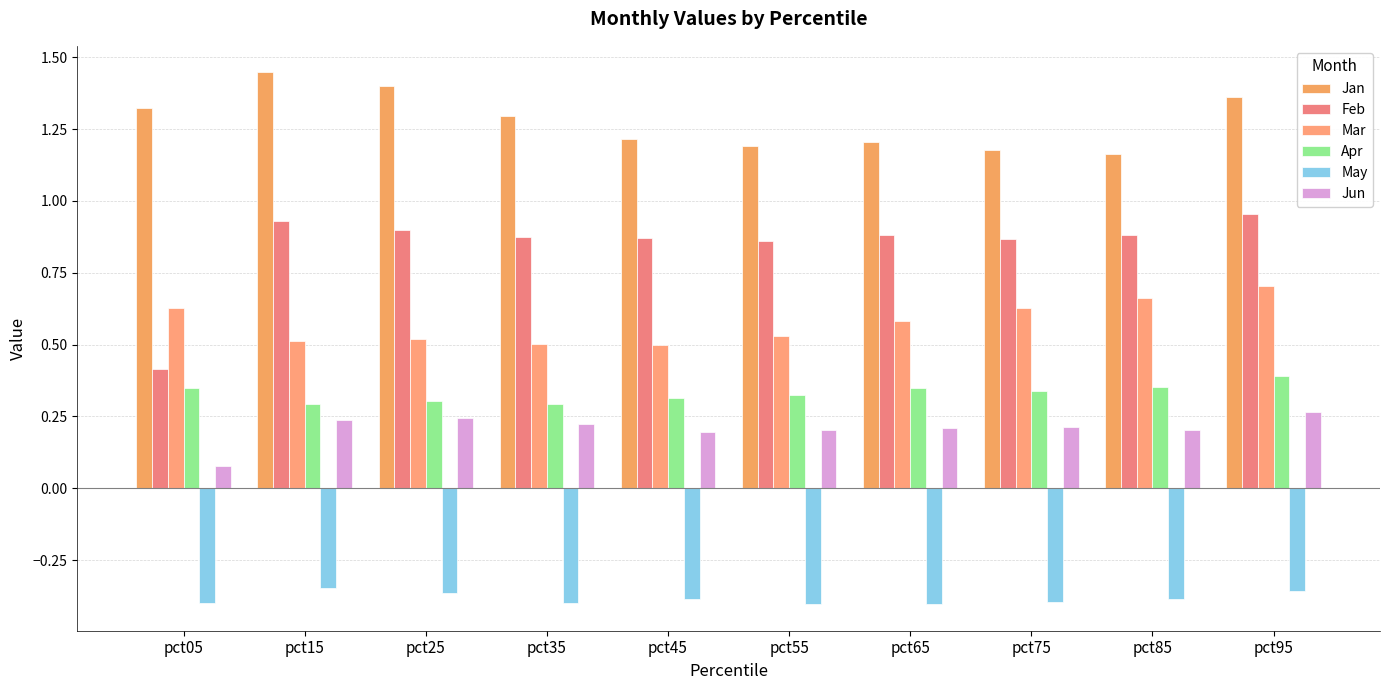

Rank the series at pct75 from highest to lowest value.

Jan, Feb, Mar, Apr, Jun, May